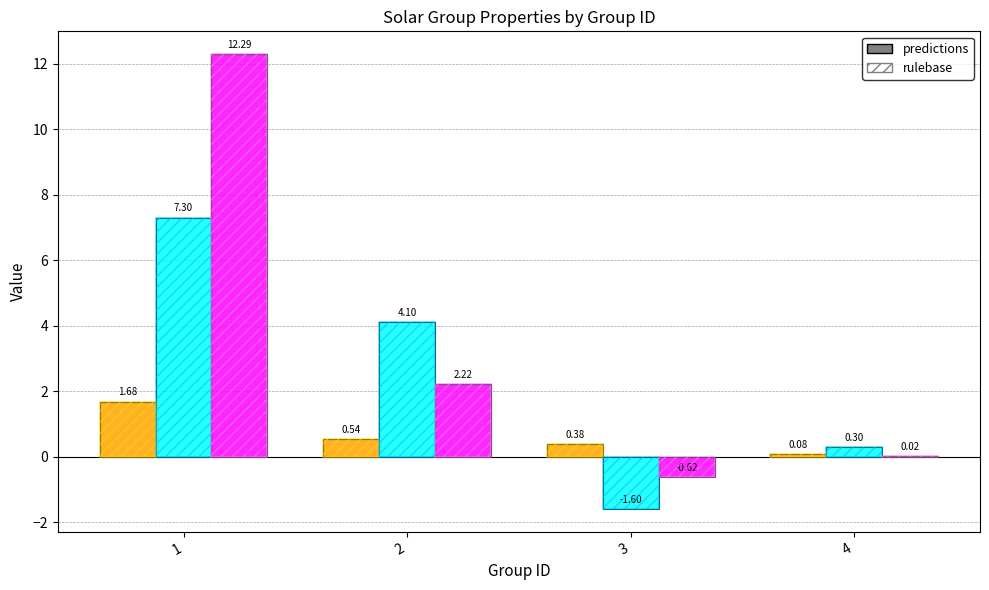

Are the bars grouped side by side (vs. stacked)?

Yes